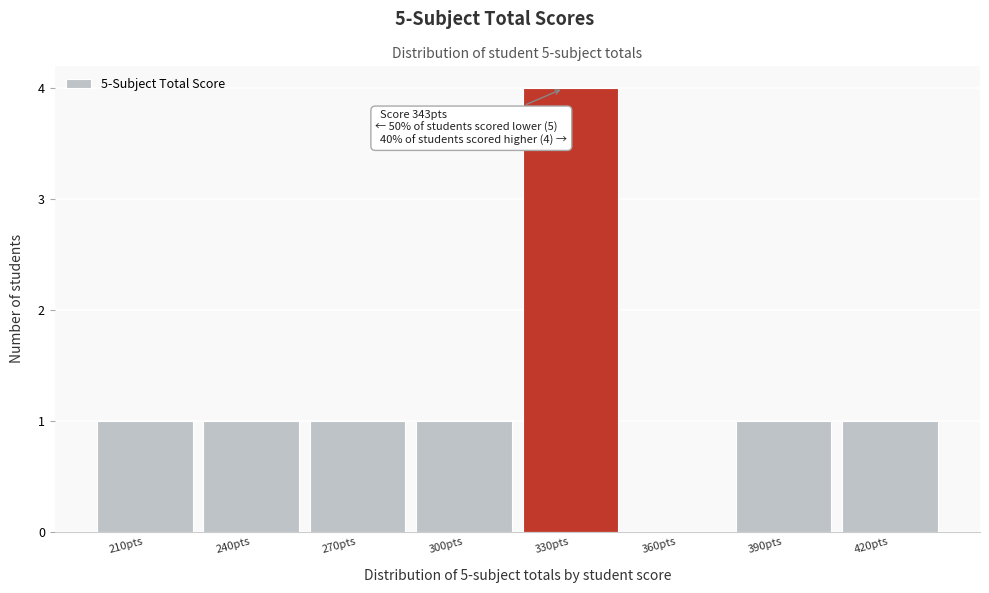

Reading right to left, what are all the values shown in this chart?

420pts=1	390pts=1	360pts=0	330pts=4	300pts=1	270pts=1	240pts=1	210pts=1